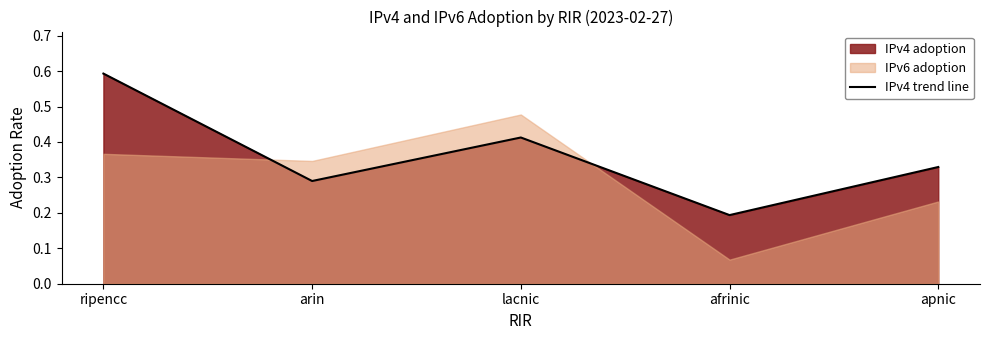

How many lines are shown in the chart?

1